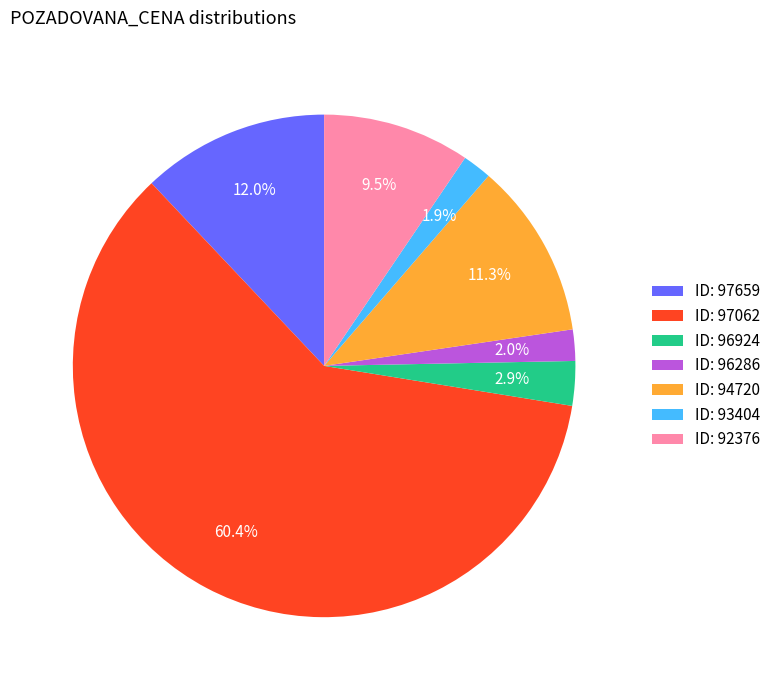

How much of the chart is everything except ID: 92376?

90.5%